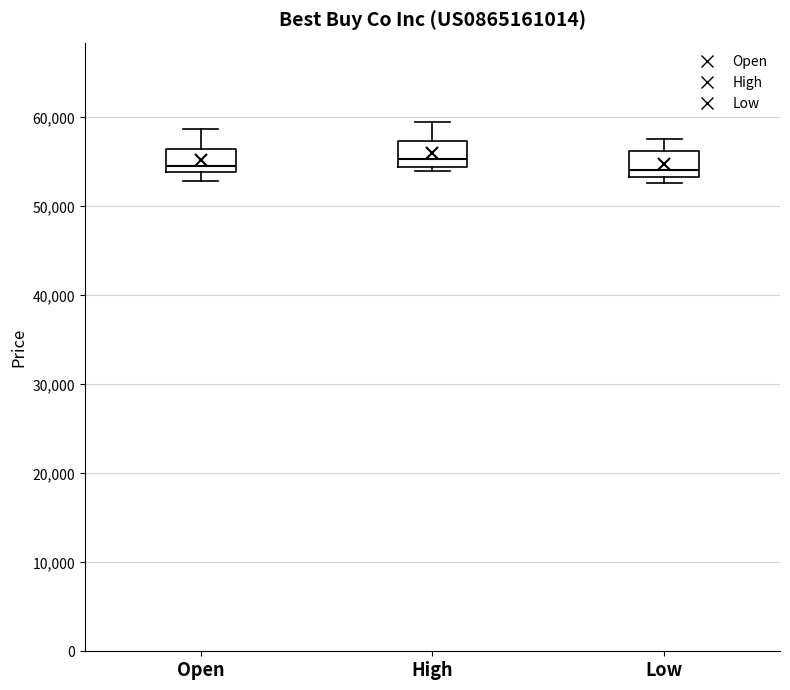

Where is the upper edge of the box for High on the y-axis? The values are not printed on the chart, so give them approximately, as read against the axis.

57000